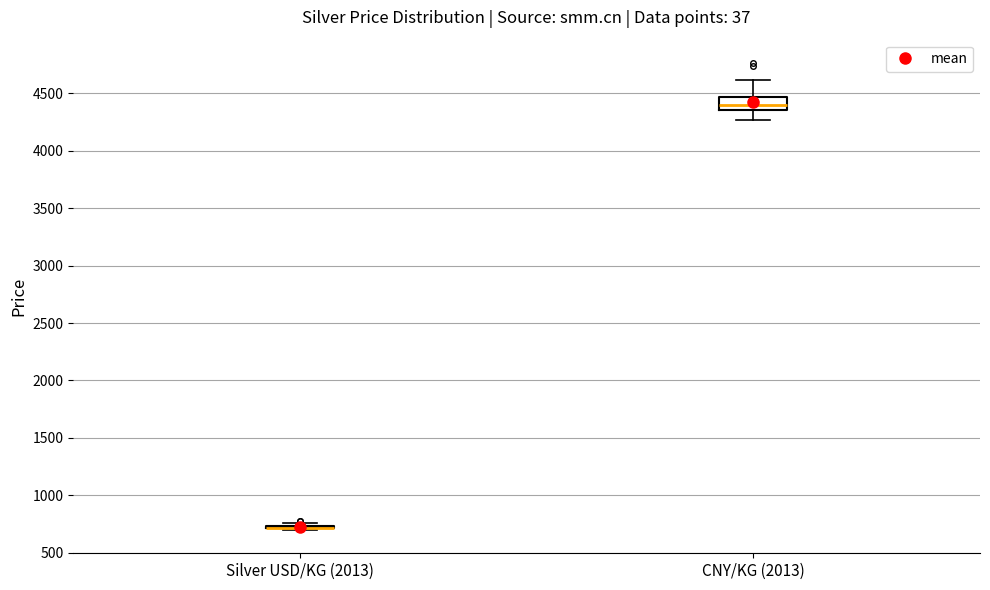

Reading left to right, transcribe this box plot: for each box, give where its median line is, the range the box spans, and where its two whiskers end, as read against the y-axis. The values are not printed on the chart, so give them approximately, as read against the axis.

Silver USD/KG (2013): box collapsed to a line at 700, whiskers 700 to 750
CNY/KG (2013): median 4400, box 4350 to 4450, whiskers 4250 to 4600